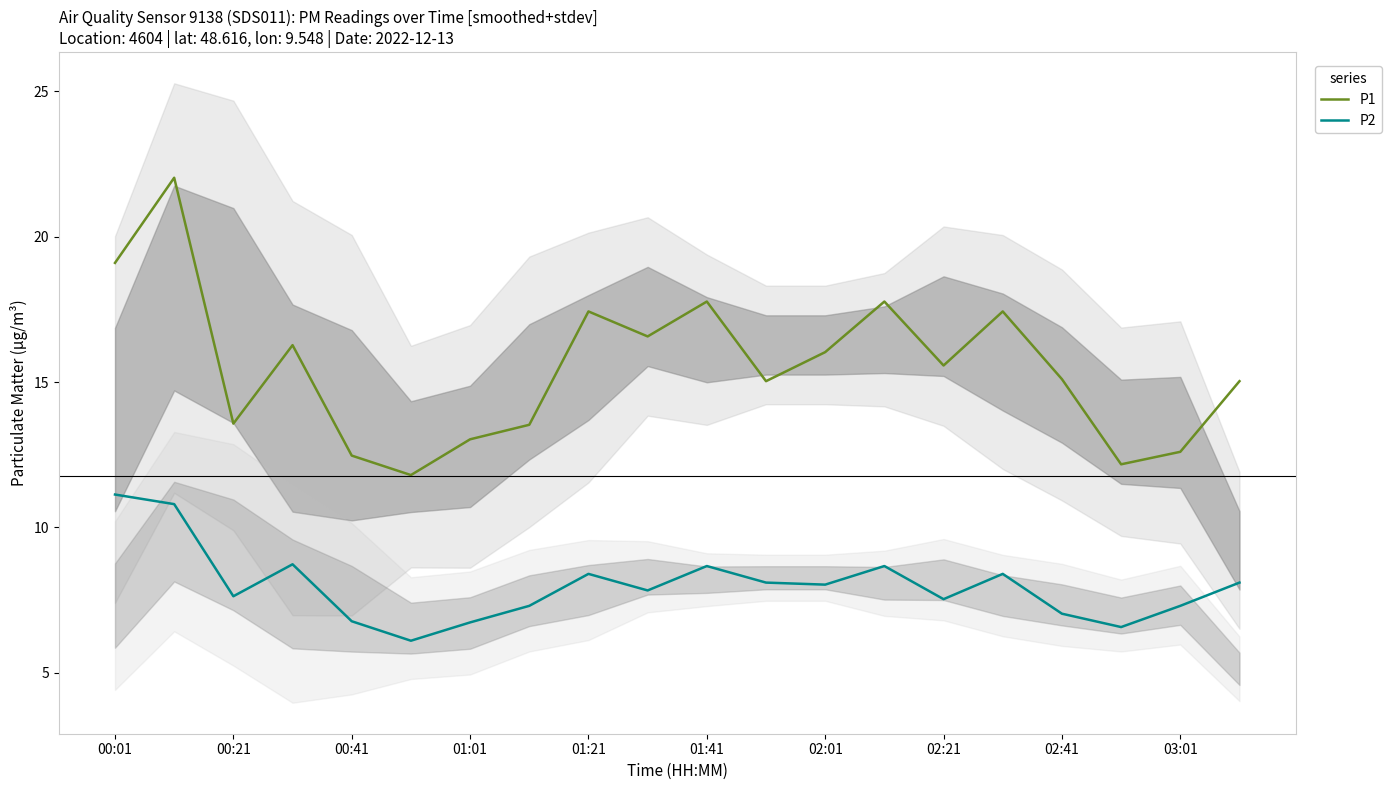

The P1 series shows 19.1 at 00:01. True or false?

True